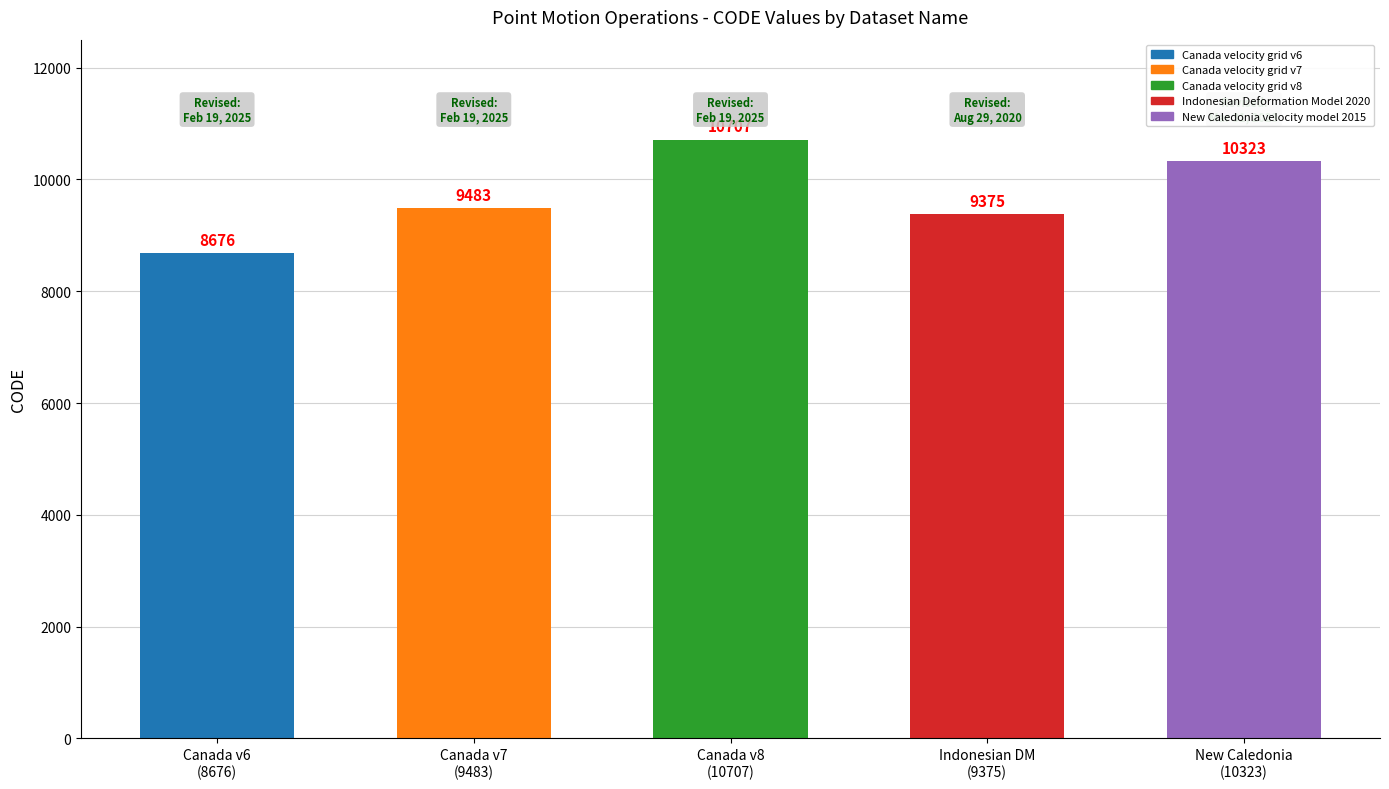

What is the change in value from Canada v7
(9483) to Indonesian DM
(9375)?

-108